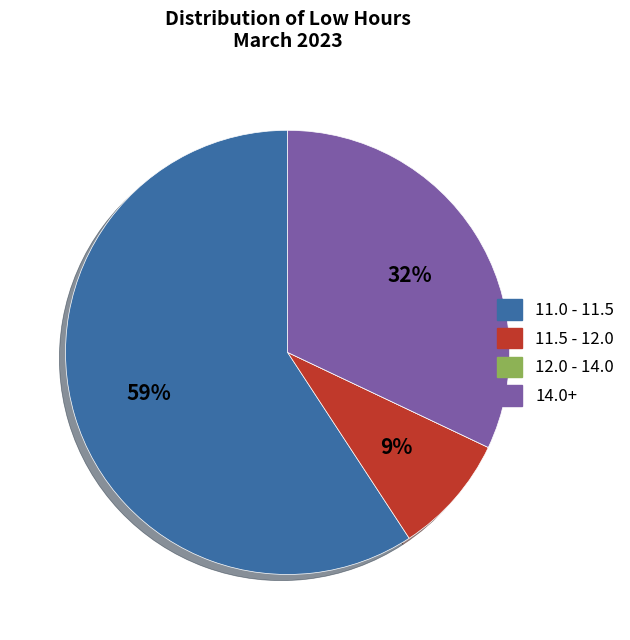

To the nearest percent, what is the difference between the largest and smallest slice percentages?

59%